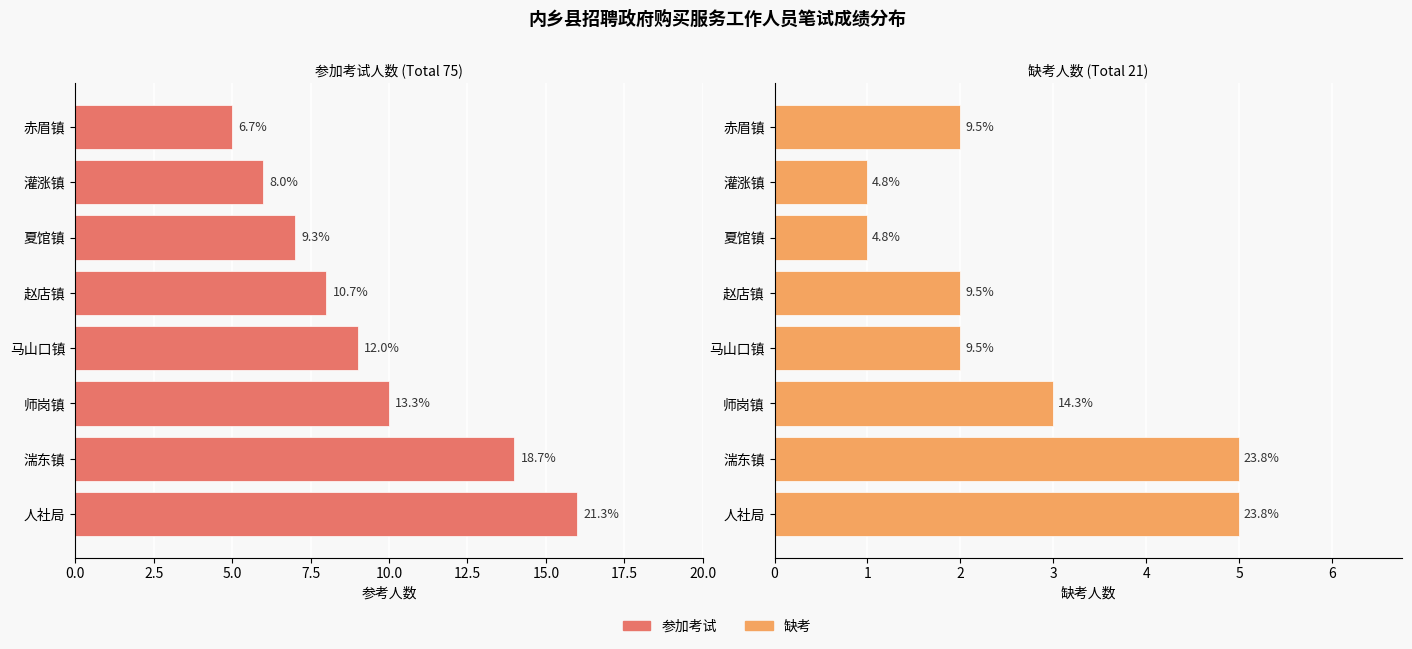

Which series has the largest range (max minus min)?

参加考试